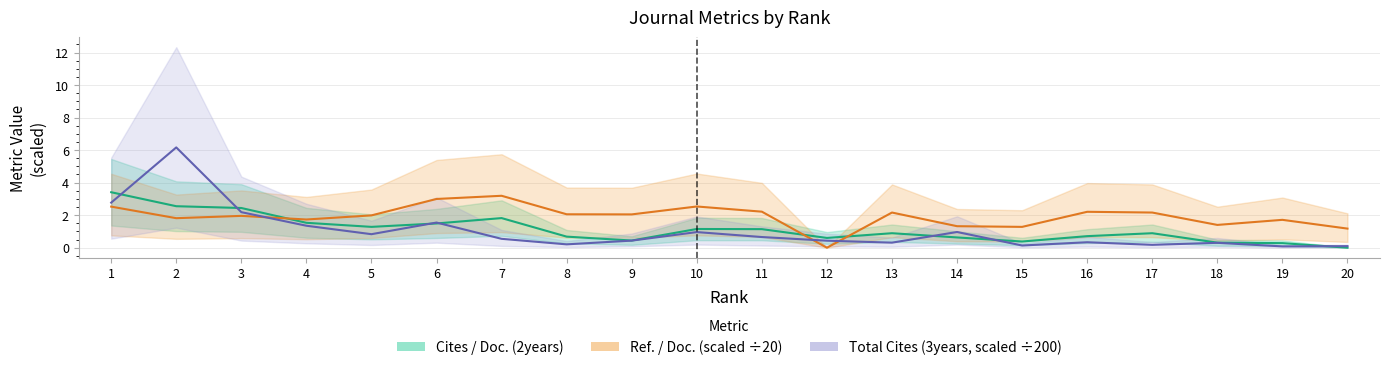

How many lines are shown in the chart?

3